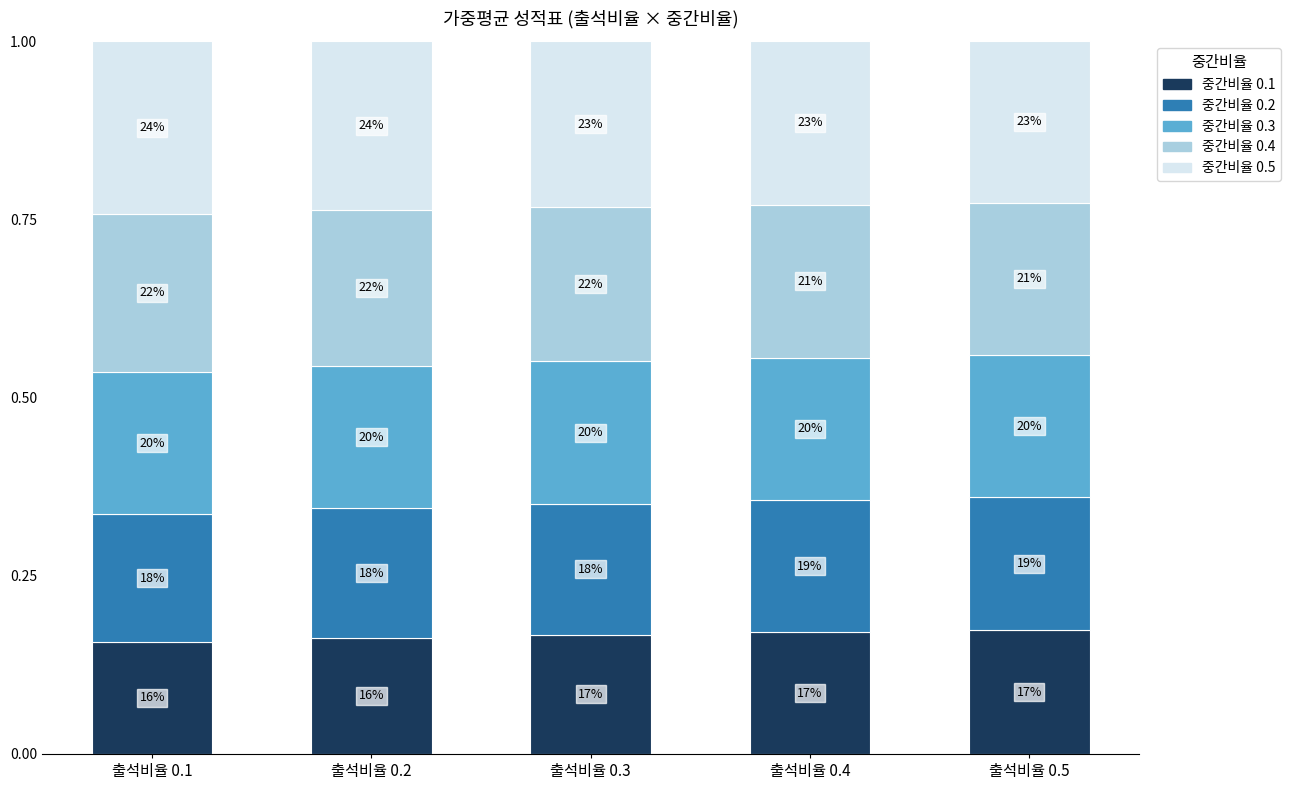

Count the 중간비율 0.2 values in the range 0 to 1.

5